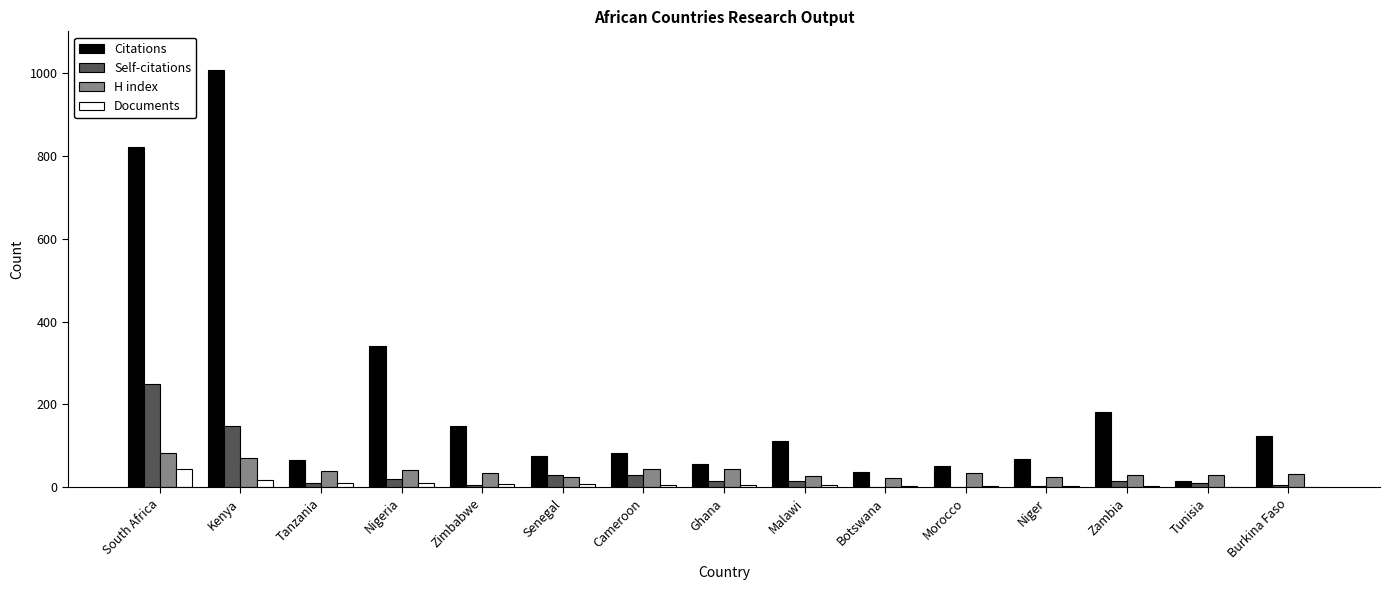

Which series changed the most between South Africa and Zambia?

Citations